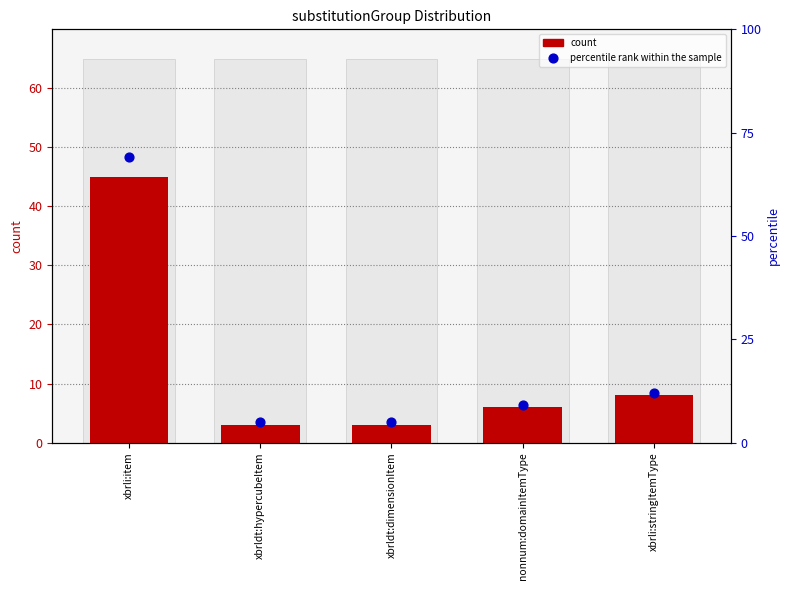

Is the value of count at xbrli:stringItemType greater than the value of percentile rank within the sample at xbrli:item?

No